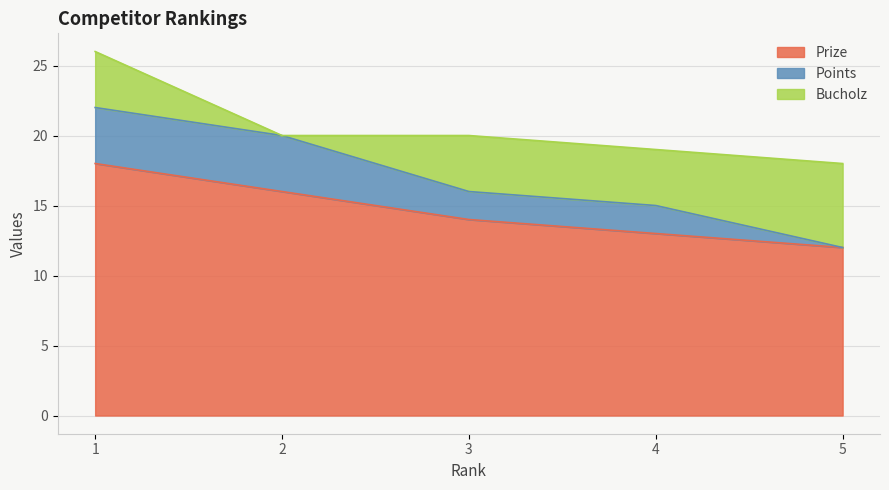

The Bucholz series shows 4 at 1. True or false?

True